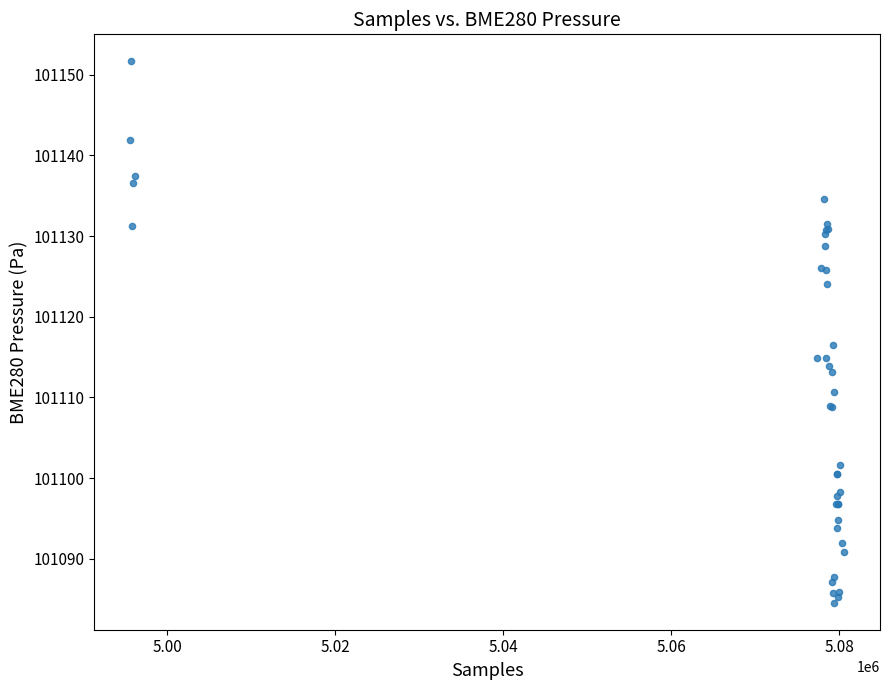

What Y value in the scatter plot is closest to 101118?

101116.5